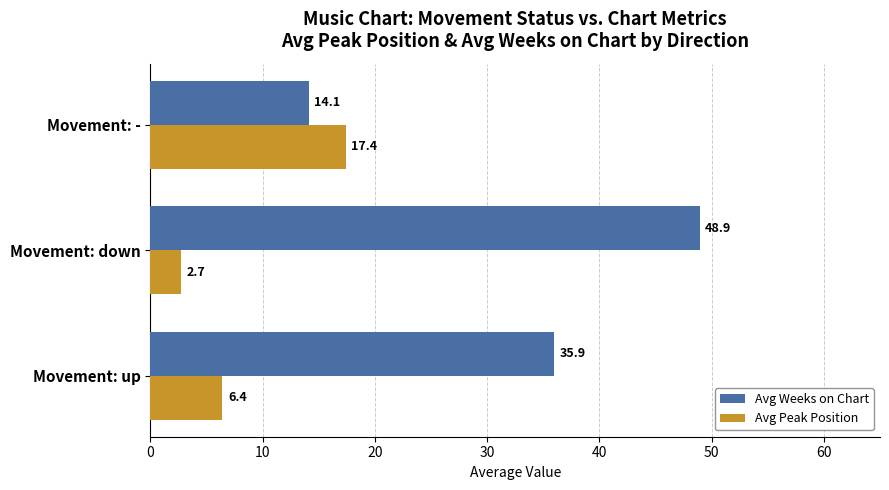

At how many categories does at least one series exceed 39?

1